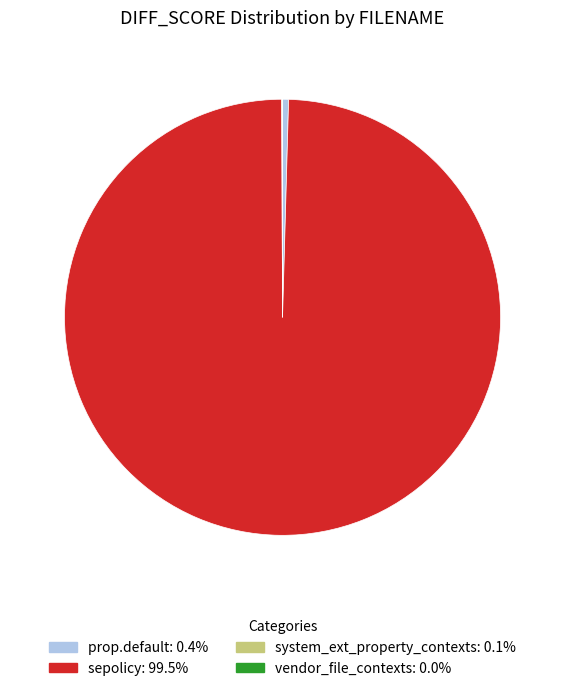

Which category accounts for the majority?

sepolicy